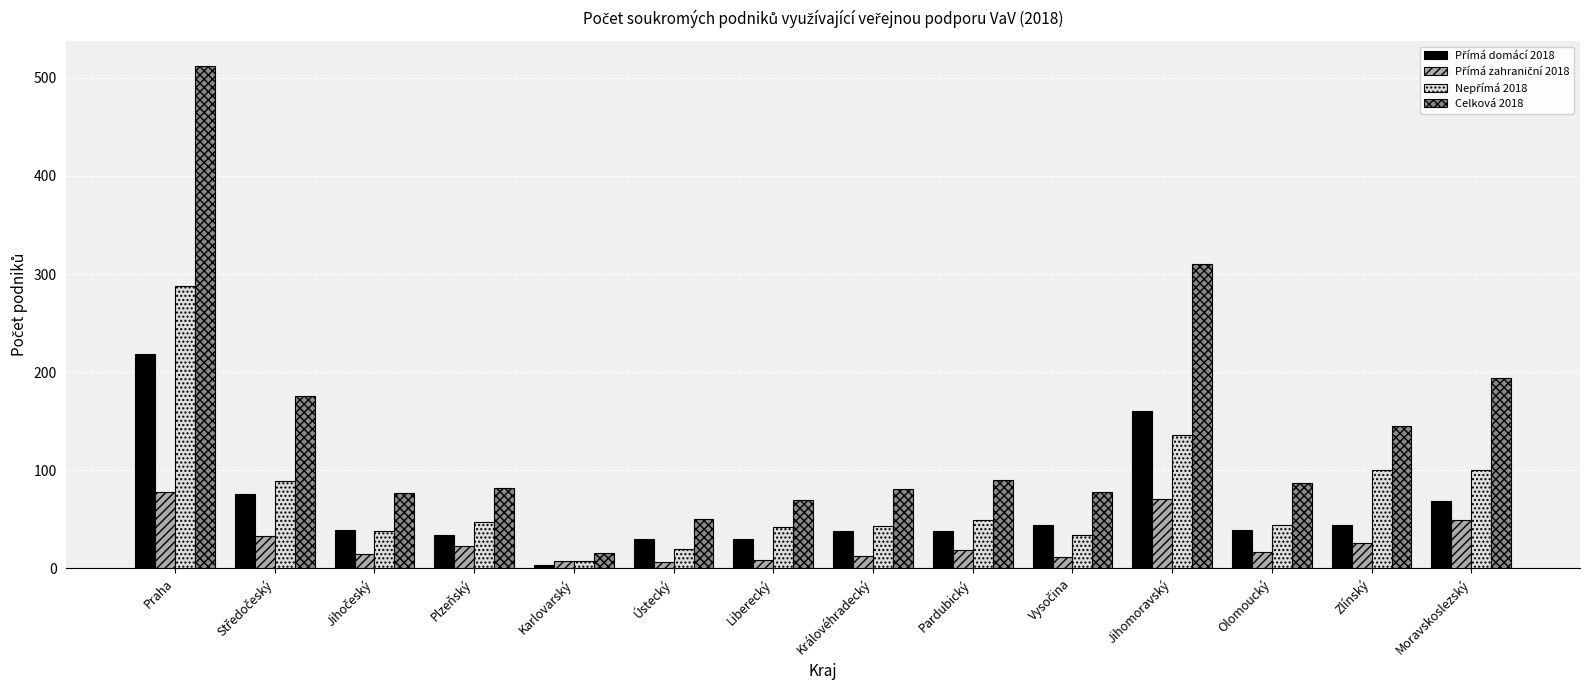

The value of Celková 2018 at Plzeňský is 41. True or false?

False